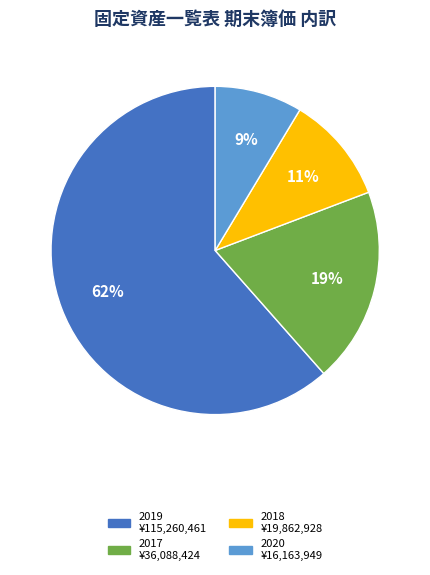

Does any single category account for the majority?

Yes